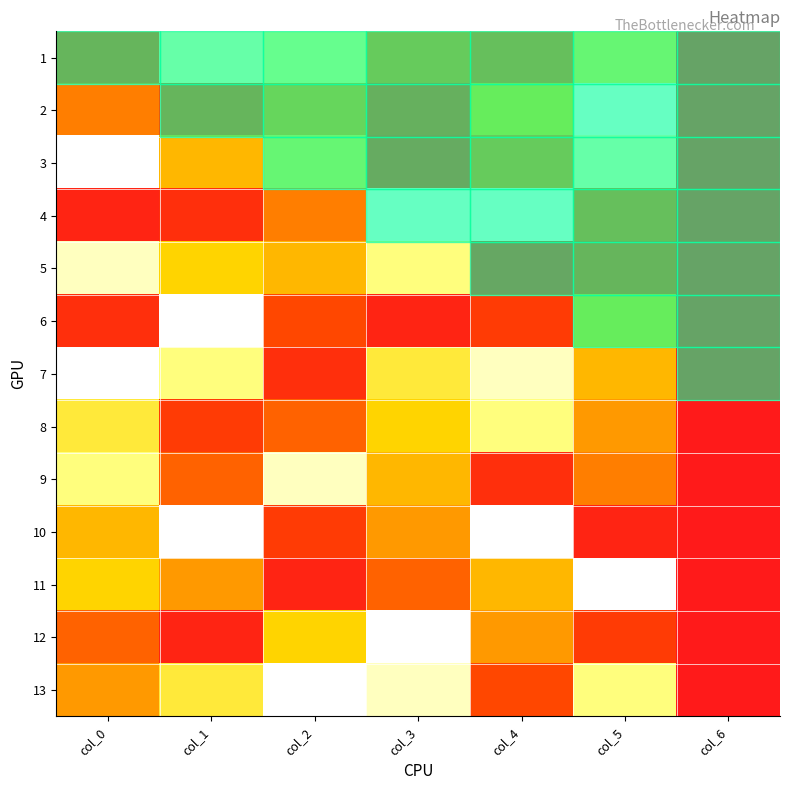

What is the average value of the 1 series?

6.9